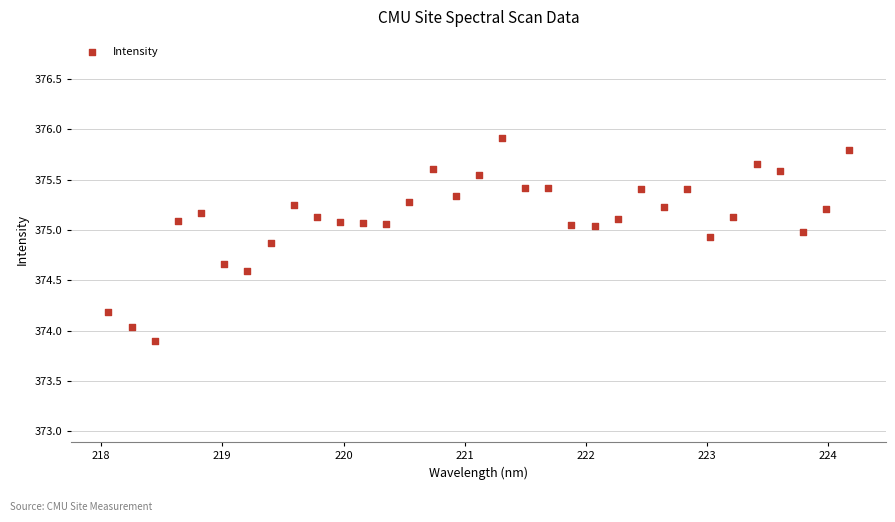

What is the range of Y values (max minus min)?

2.0